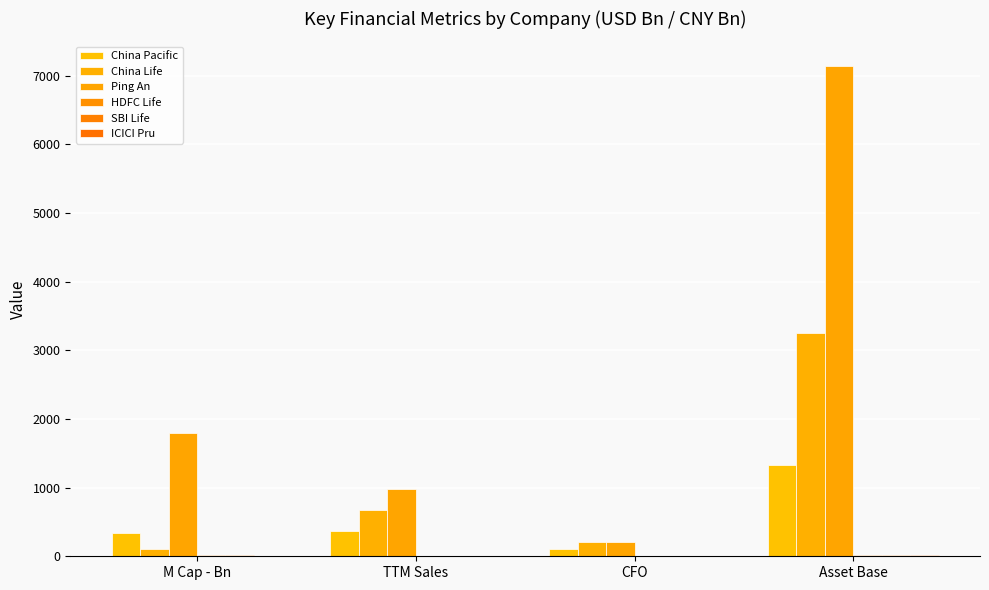

True or false: China Life has a value of 3254.0 at Asset Base.

True